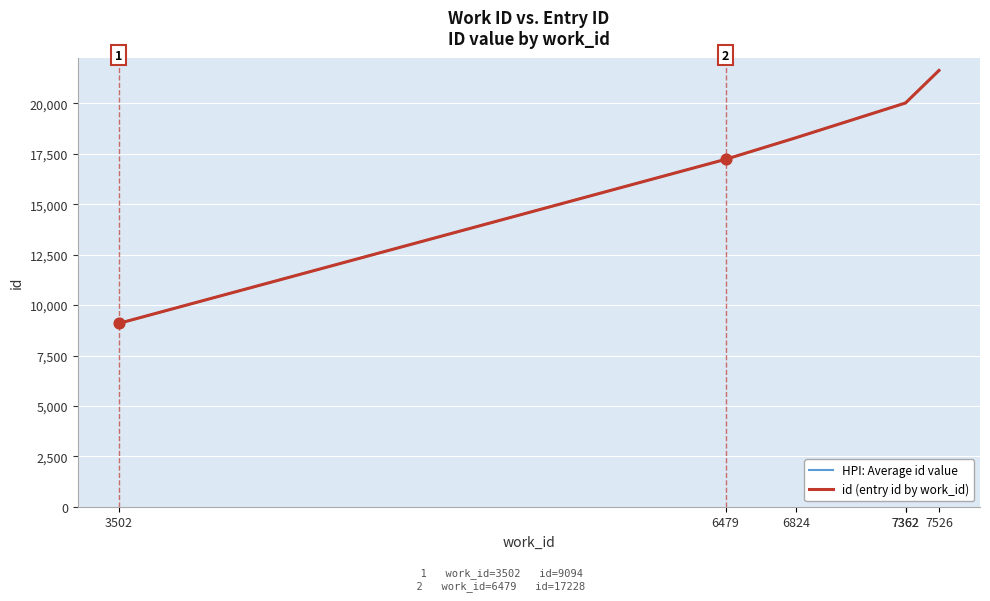

Which series contains the lowest Y value?

HPI: Average id value